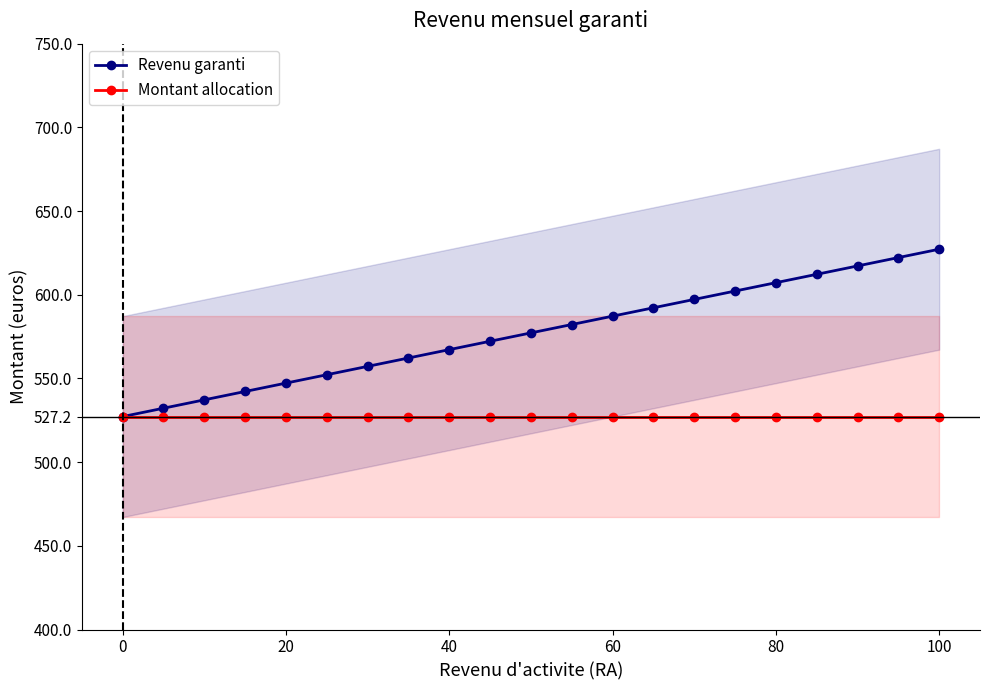

Is it true that Revenu garanti equals 944.4 at 14?

False